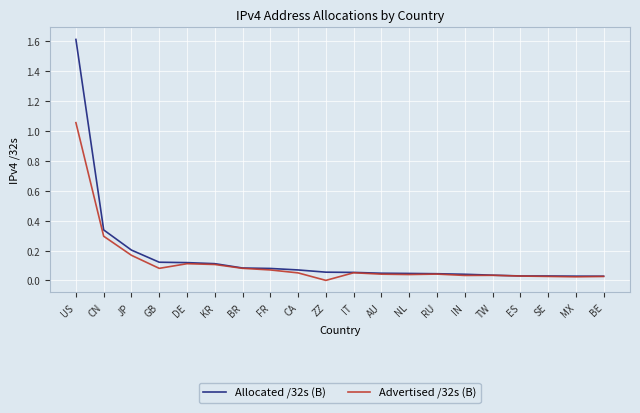

What is the total value across all series at CN?

0.6